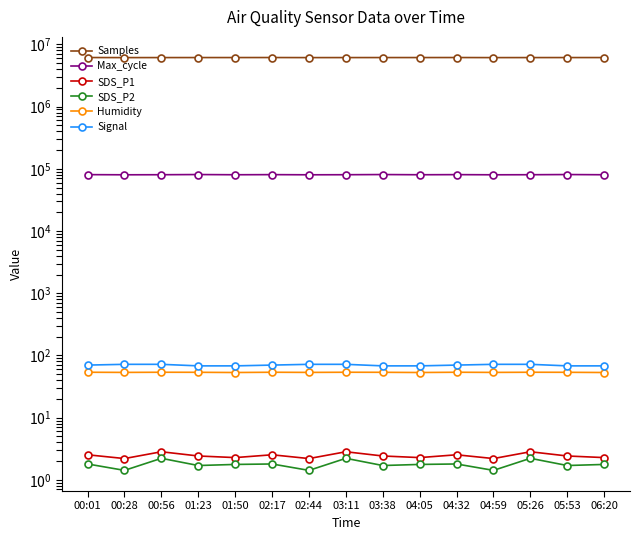

At which label is Signal closest to 70?

00:01